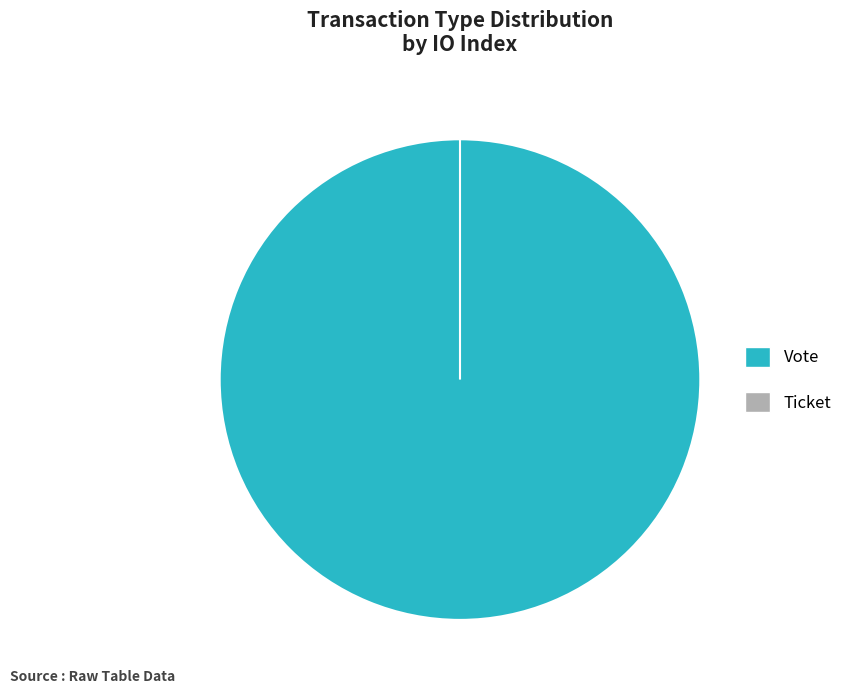

How many segments does this pie chart have?

2